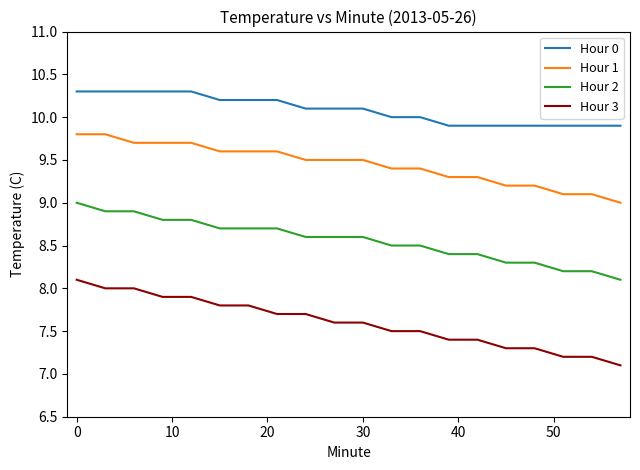

At how many categories does at least one series exceed 9?

20